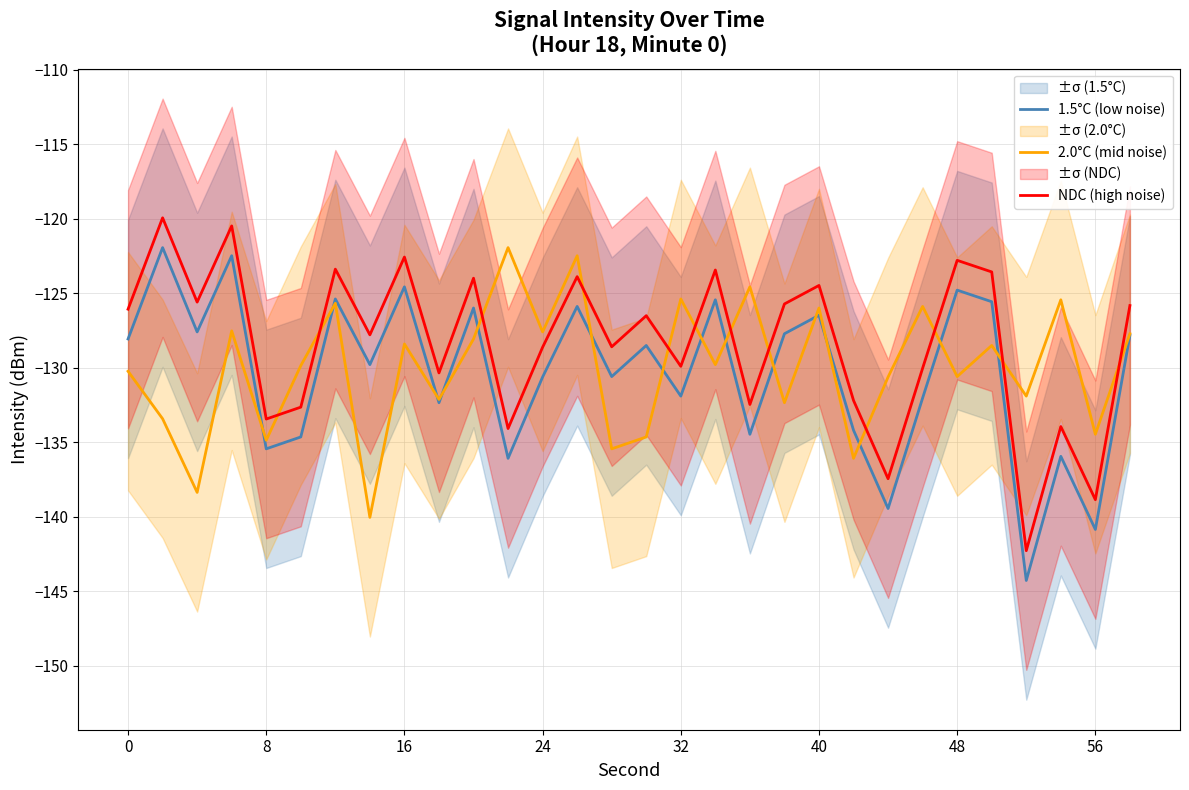

True or false: 2.0°C (mid noise) and 1.5°C (low noise) intersect in this chart.

True